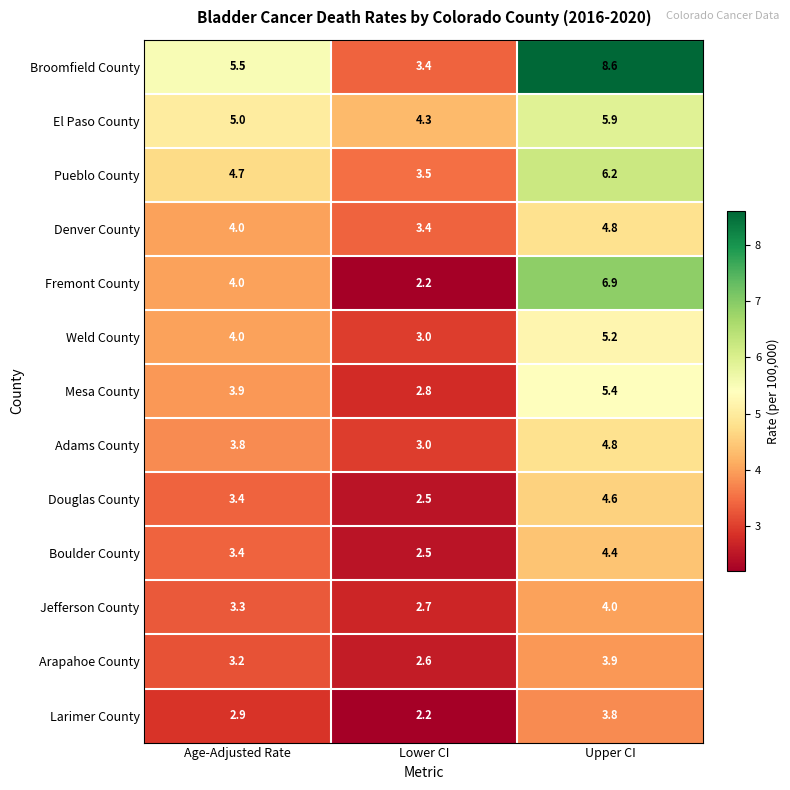

What is the average value of the Boulder County series?

3.4